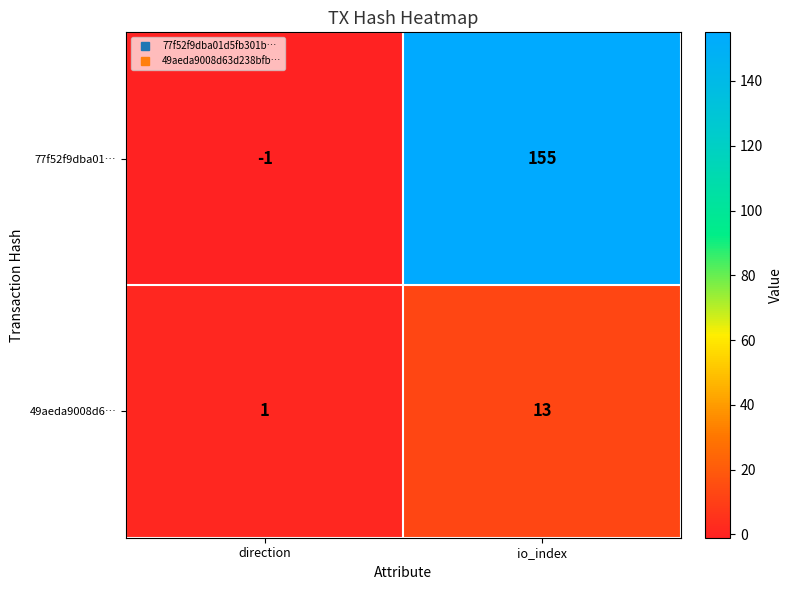

Reading right to left, what are all the values shown in this chart?

77f52f9dba01…: io_index=155	direction=-1
49aeda9008d6…: io_index=13	direction=1